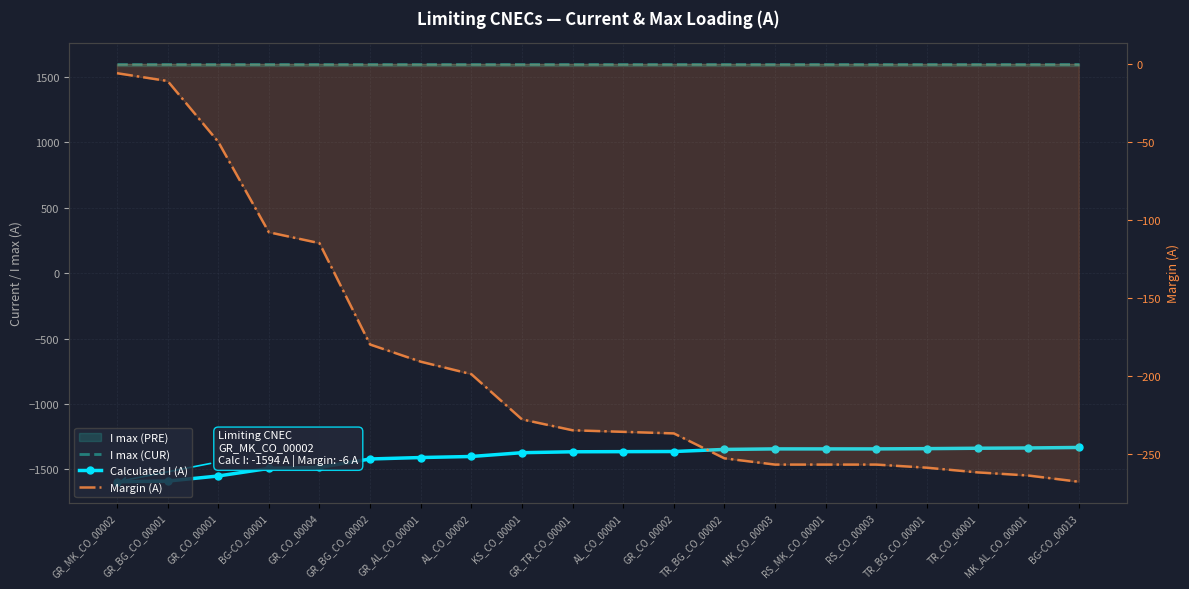

Reading left to right, transcribe all the data shown in this chart.

I max (CUR): GR_MK_CO_00002=1600	GR_BG_CO_00001=1600	GR_CO_00001=1600	BG-CO_00001=1600	GR_CO_00004=1600	GR_BG_CO_00002=1600	GR_AL_CO_00001=1600	AL_CO_00002=1600	KS_CO_00001=1600	GR_TR_CO_00001=1600	AL_CO_00001=1600	GR_CO_00002=1600	TR_BG_CO_00002=1600	MK_CO_00003=1600	RS_MK_CO_00001=1600	RS_CO_00003=1600	TR_BG_CO_00001=1600	TR_CO_00001=1600	MK_AL_CO_00001=1600	BG-CO_00013=1600
Calculated I (A): GR_MK_CO_00002=-1594	GR_BG_CO_00001=-1589	GR_CO_00001=-1550	BG-CO_00001=-1492	GR_CO_00004=-1485	GR_BG_CO_00002=-1420	GR_AL_CO_00001=-1409	AL_CO_00002=-1401	KS_CO_00001=-1372	GR_TR_CO_00001=-1365	AL_CO_00001=-1364	GR_CO_00002=-1363	TR_BG_CO_00002=-1347	MK_CO_00003=-1343	RS_MK_CO_00001=-1343	RS_CO_00003=-1343	TR_BG_CO_00001=-1341	TR_CO_00001=-1338	MK_AL_CO_00001=-1336	BG-CO_00013=-1332
Margin (A): GR_MK_CO_00002=-6	GR_BG_CO_00001=-11	GR_CO_00001=-50	BG-CO_00001=-108	GR_CO_00004=-115	GR_BG_CO_00002=-180	GR_AL_CO_00001=-191	AL_CO_00002=-199	KS_CO_00001=-228	GR_TR_CO_00001=-235	AL_CO_00001=-236	GR_CO_00002=-237	TR_BG_CO_00002=-253	MK_CO_00003=-257	RS_MK_CO_00001=-257	RS_CO_00003=-257	TR_BG_CO_00001=-259	TR_CO_00001=-262	MK_AL_CO_00001=-264	BG-CO_00013=-268